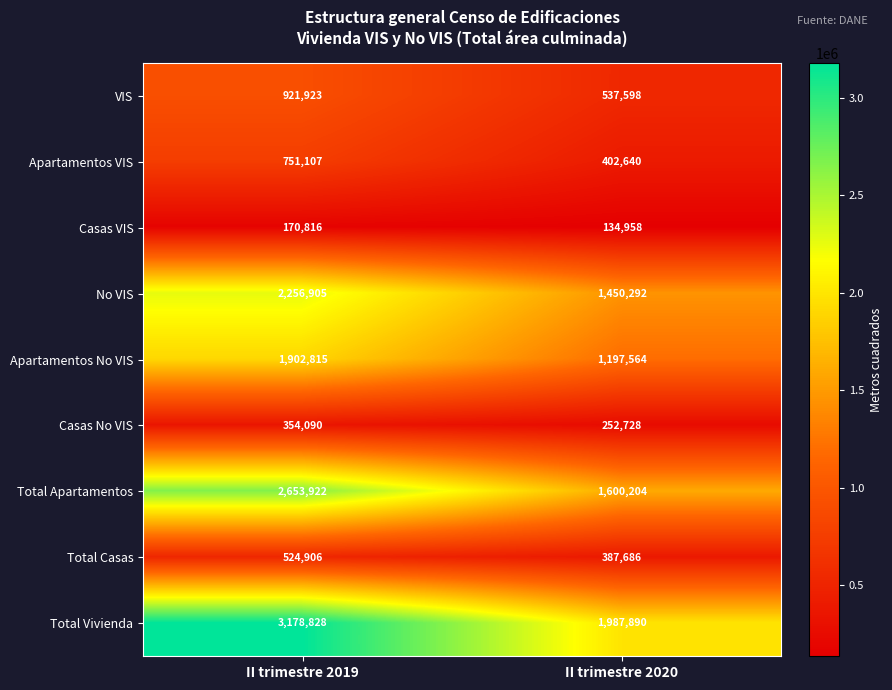

Is it true that Apartamentos No VIS equals 650257 at II trimestre 2020?

False